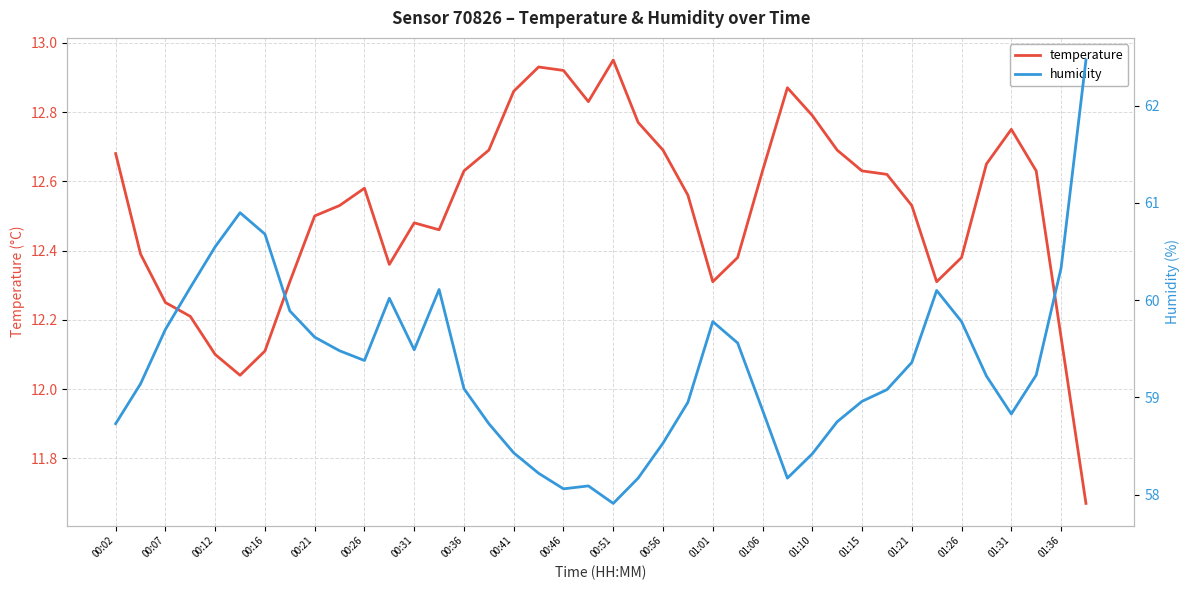

Is this an area chart (filled region under the line)?

No